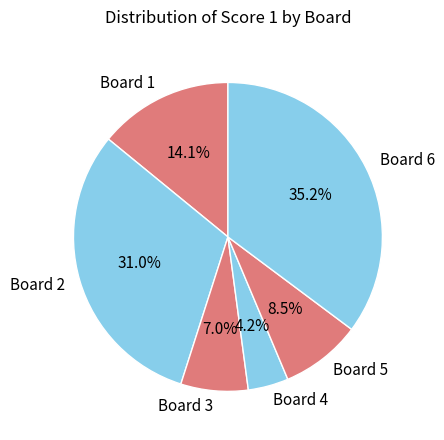

Which slice is the smallest?

Board 4